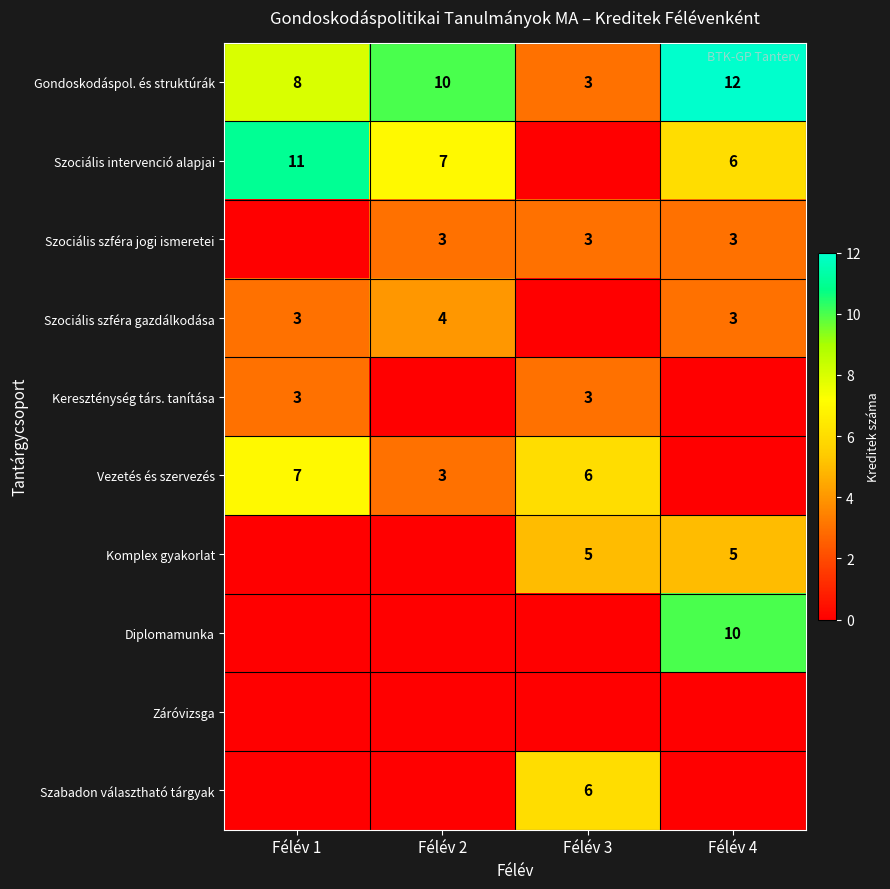

Is it true that Szociális szféra gazdálkodása equals 2 at Félév 4?

False